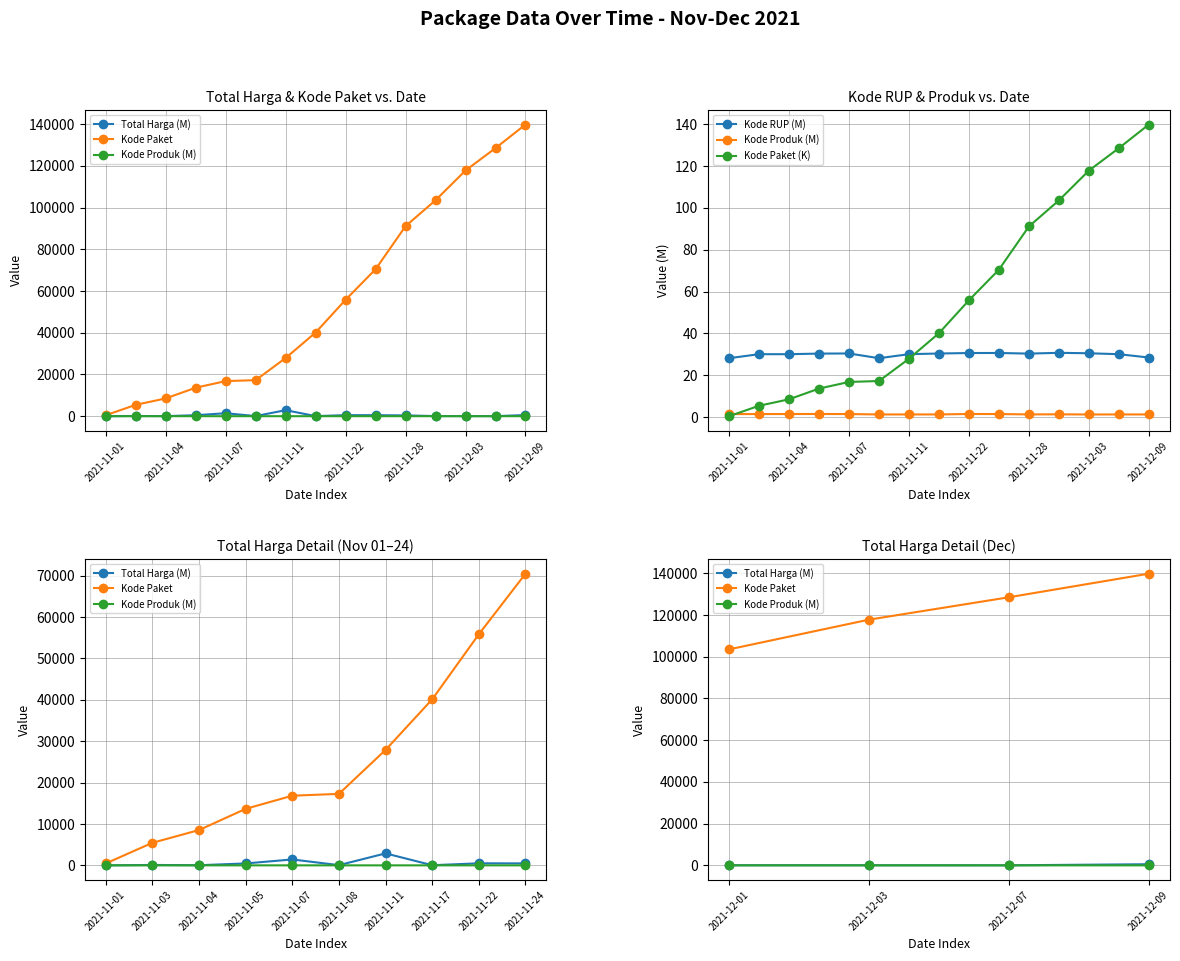

In kode_produk, how many points are higher than both neighbors (excluding endpoints)?

3